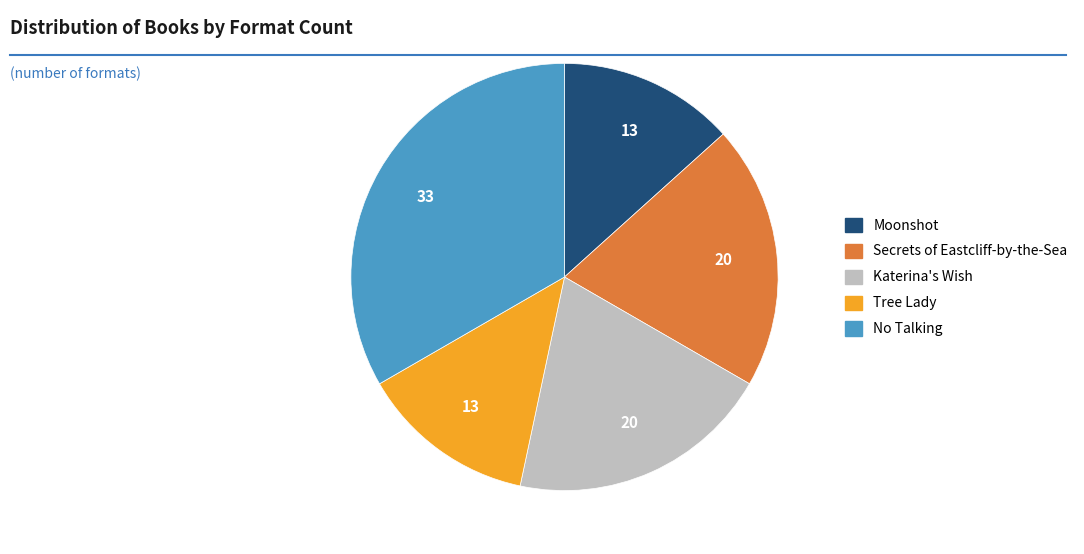

Is the sum of Katerina's Wish and Secrets of Eastcliff-by-the-Sea greater than half?

No